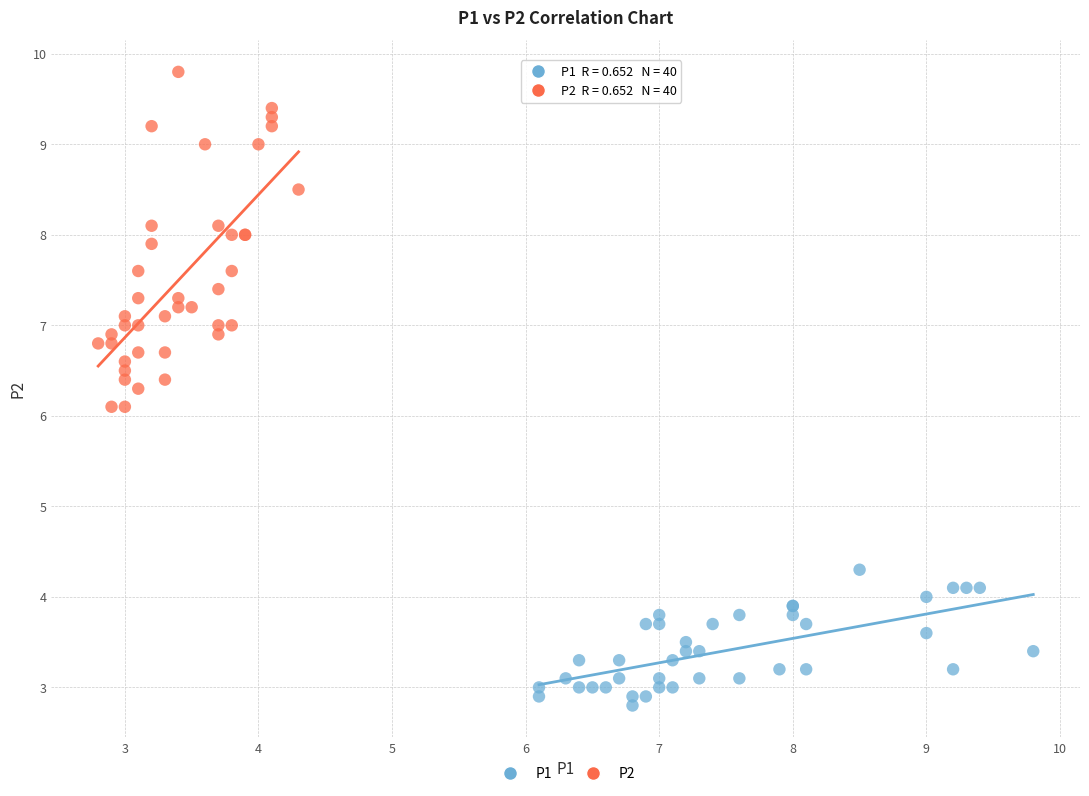

Which series reaches the minimum Y coordinate?

P1